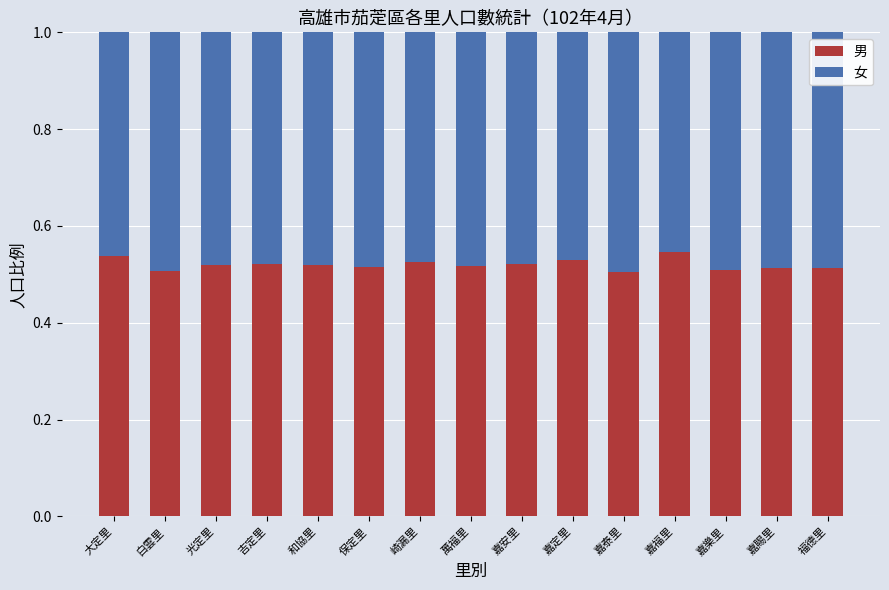

What is the total value across all series at 嘉賜里?

1.0